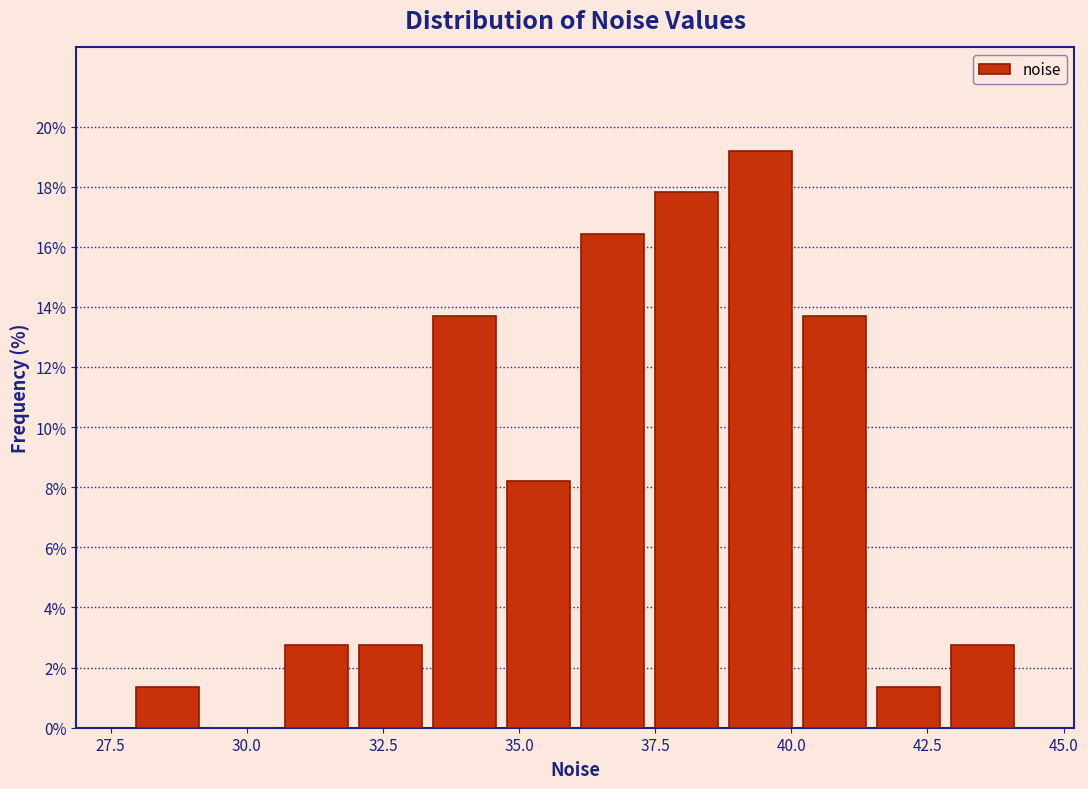

Around what value on the x-axis is the tallest bar? Give the approximate position of its centre, as read against the axis.

39.5